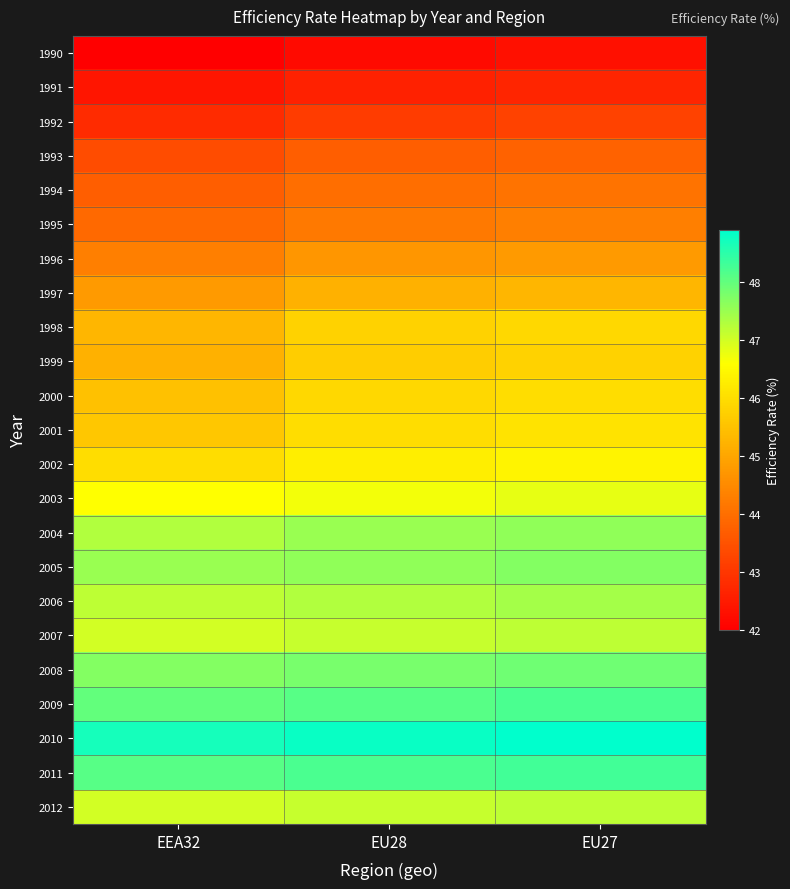

What is the difference between the highest and lowest values at EU28?

6.6